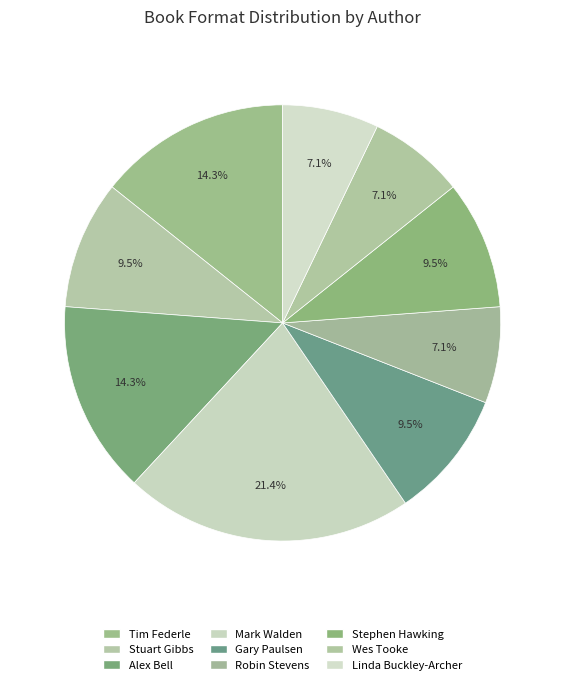

Which slice is the smallest?

Robin Stevens